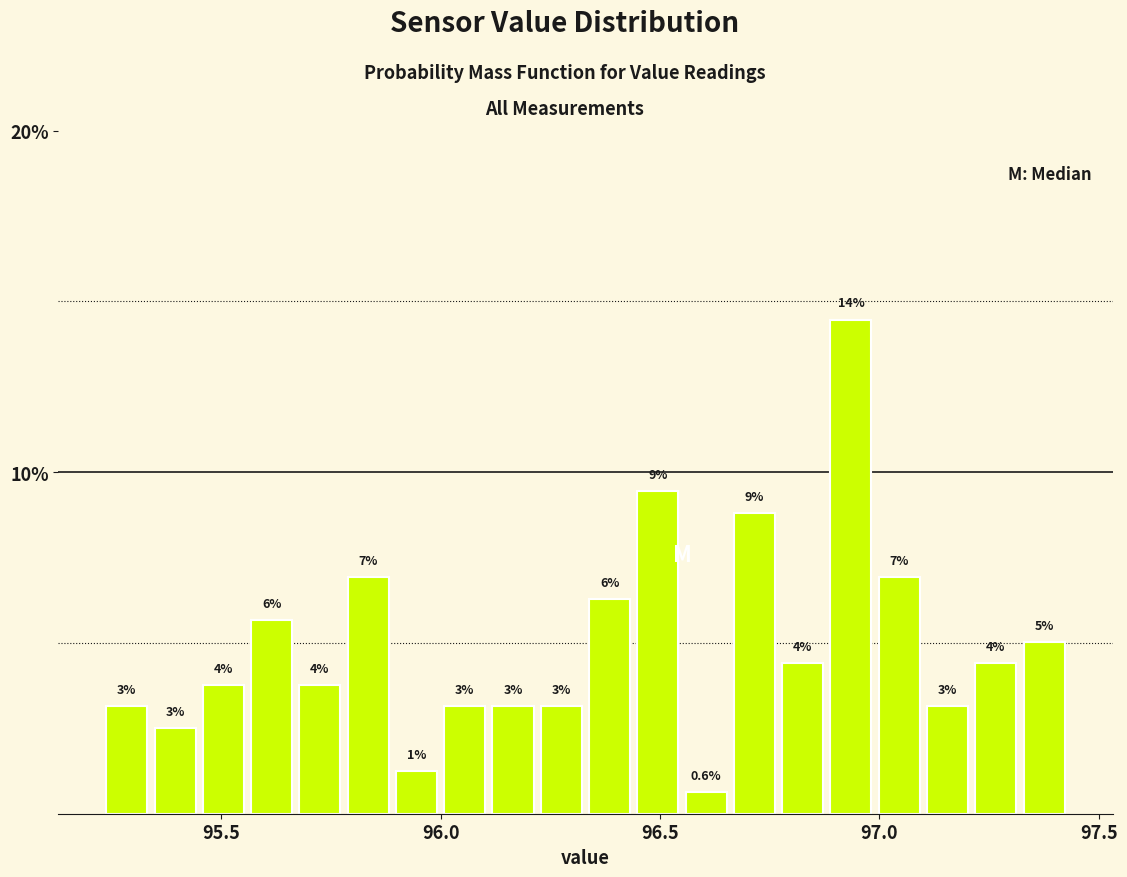

Read against the x-axis, roughly where is the centre of the tallest bar?

96.95